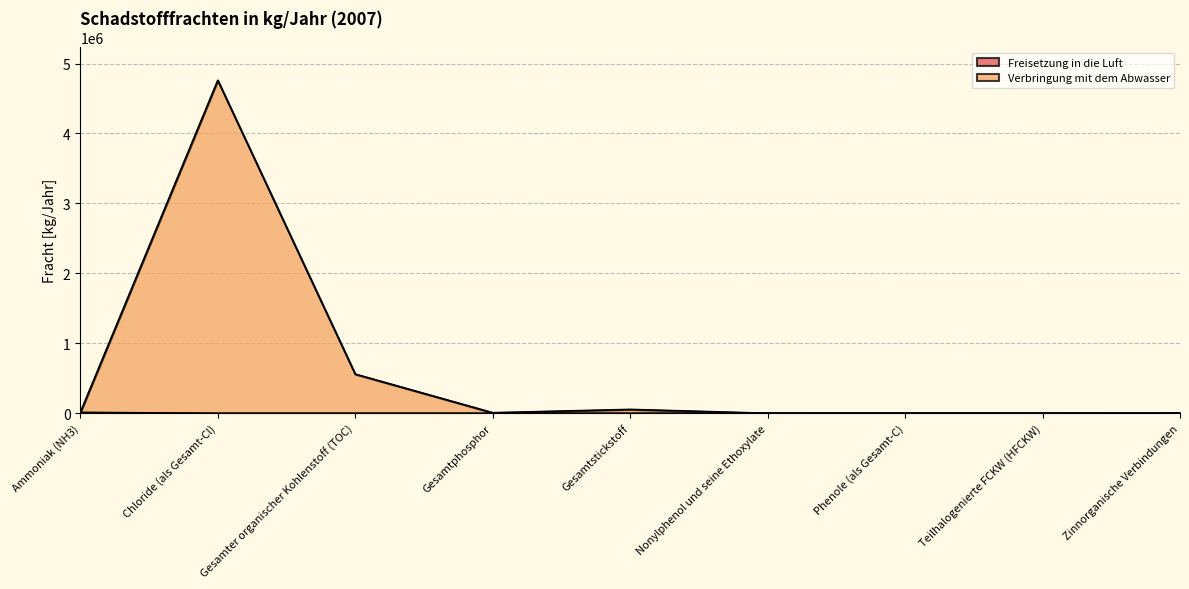

Which series changed the most between Teilhalogenierte FCKW (HFCKW) and Zinnorganische Verbindungen?

Verbringung mit dem Abwasser